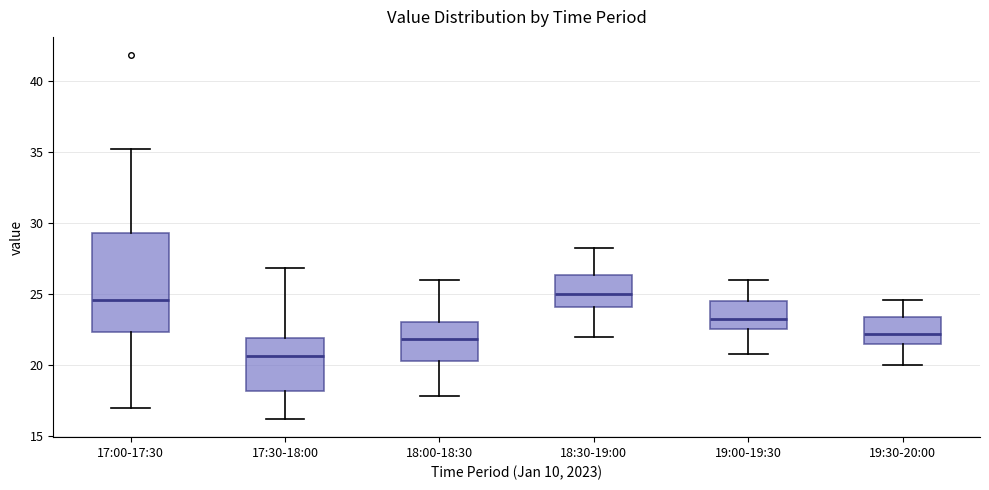

Where does the lower whisker of the box for 18:00-18:30 end on the y-axis? The values are not printed on the chart, so give them approximately, as read against the axis.

18.0